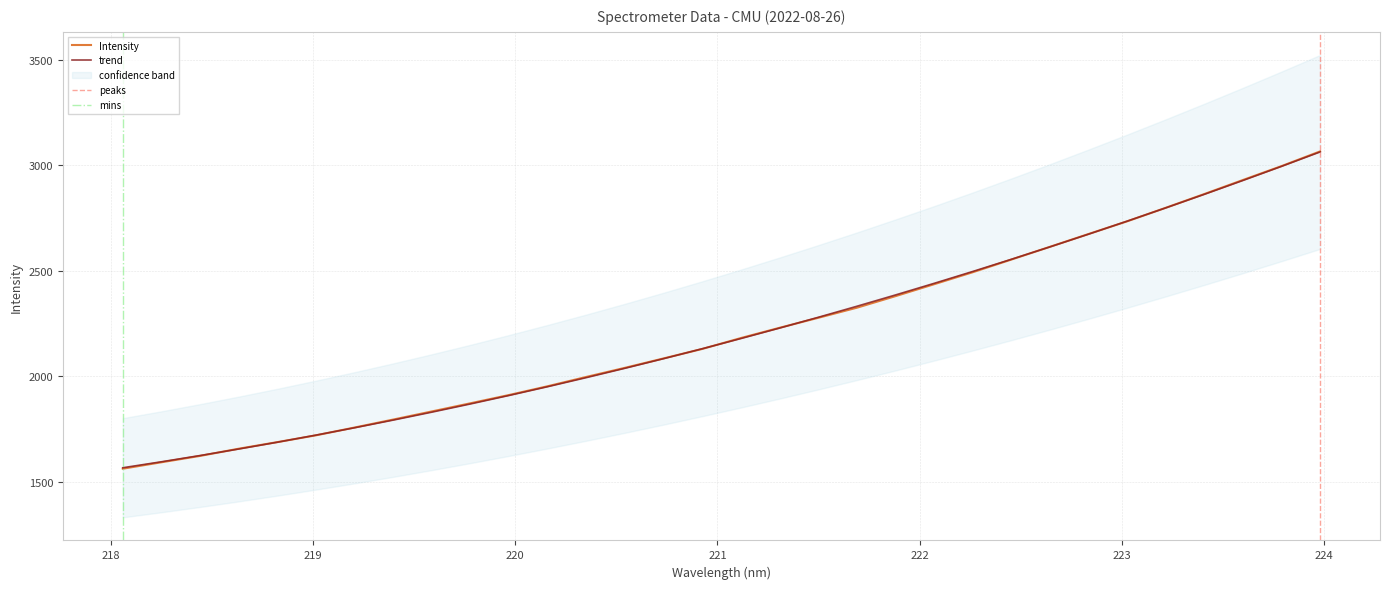

At which label does the data first exceed 2181?

221.1174